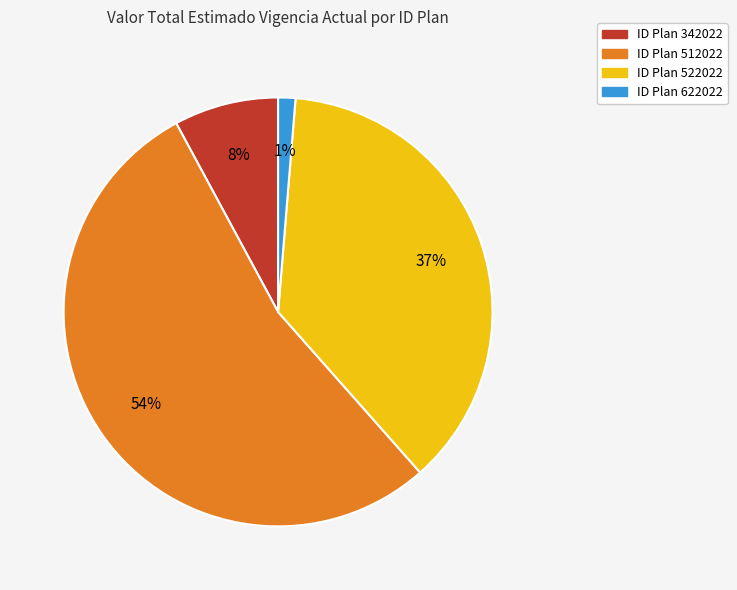

True or false: ID Plan 512022 accounts for 65% of the total.

False